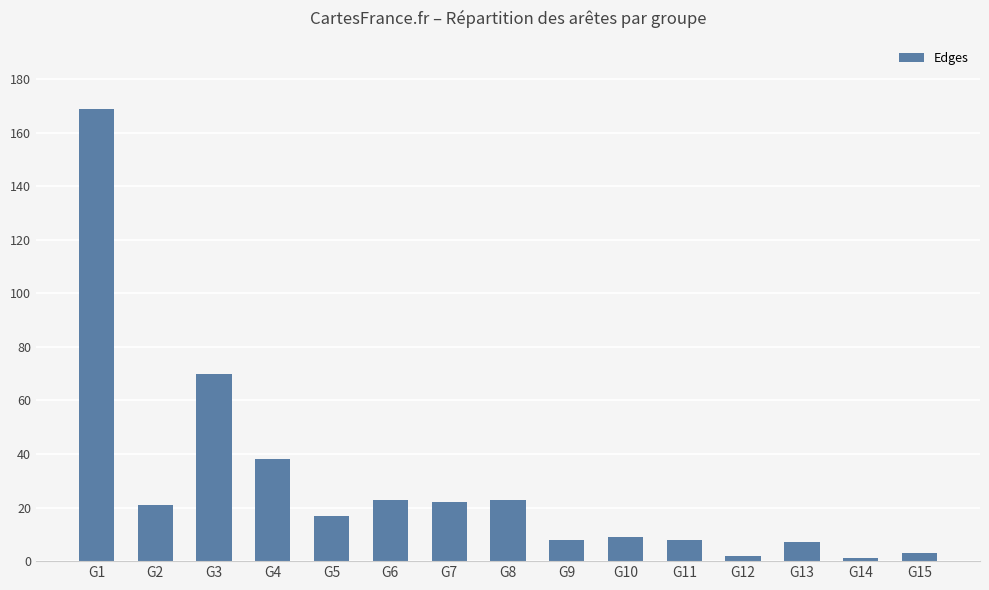

What is the maximum value shown in the chart?

169